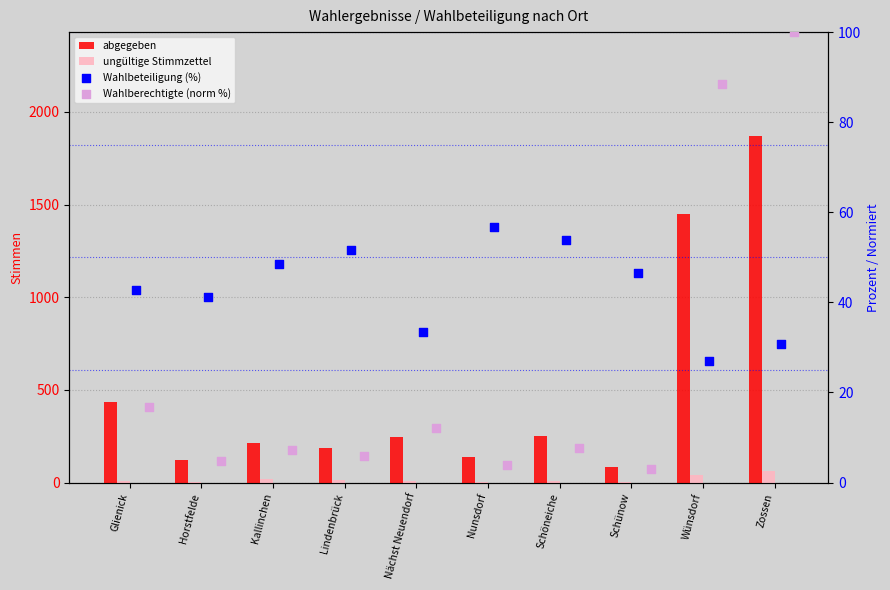

At how many categories does at least one series exceed 1165?

2